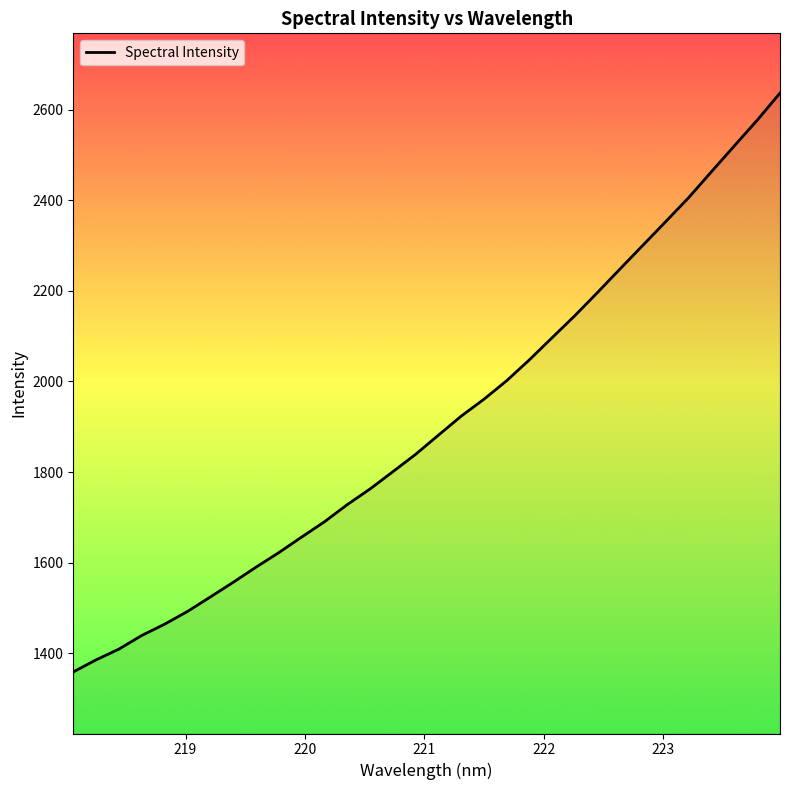

What is the difference between the maximum and minimum values?

1277.4